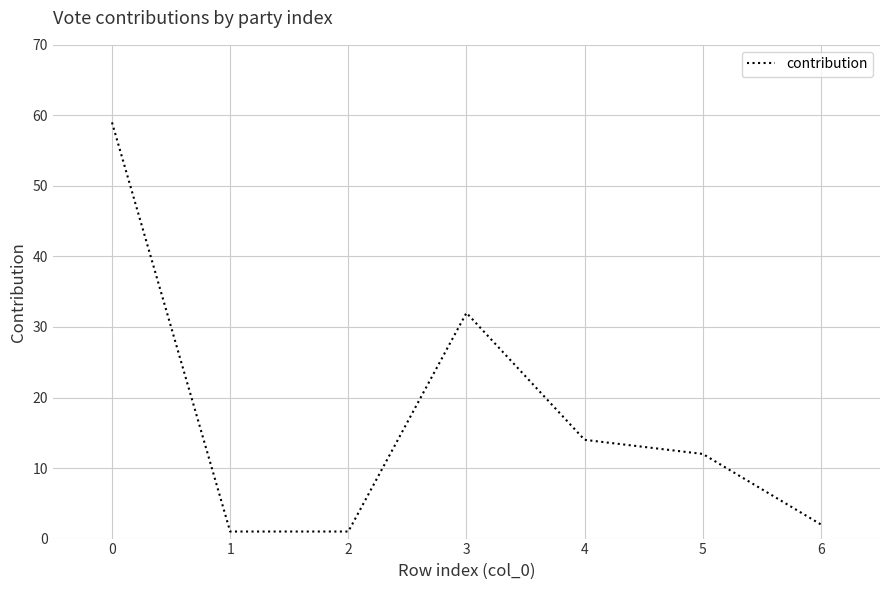

Reading left to right, list all the values displayed in this chart.

59	1	1	32	14	12	2